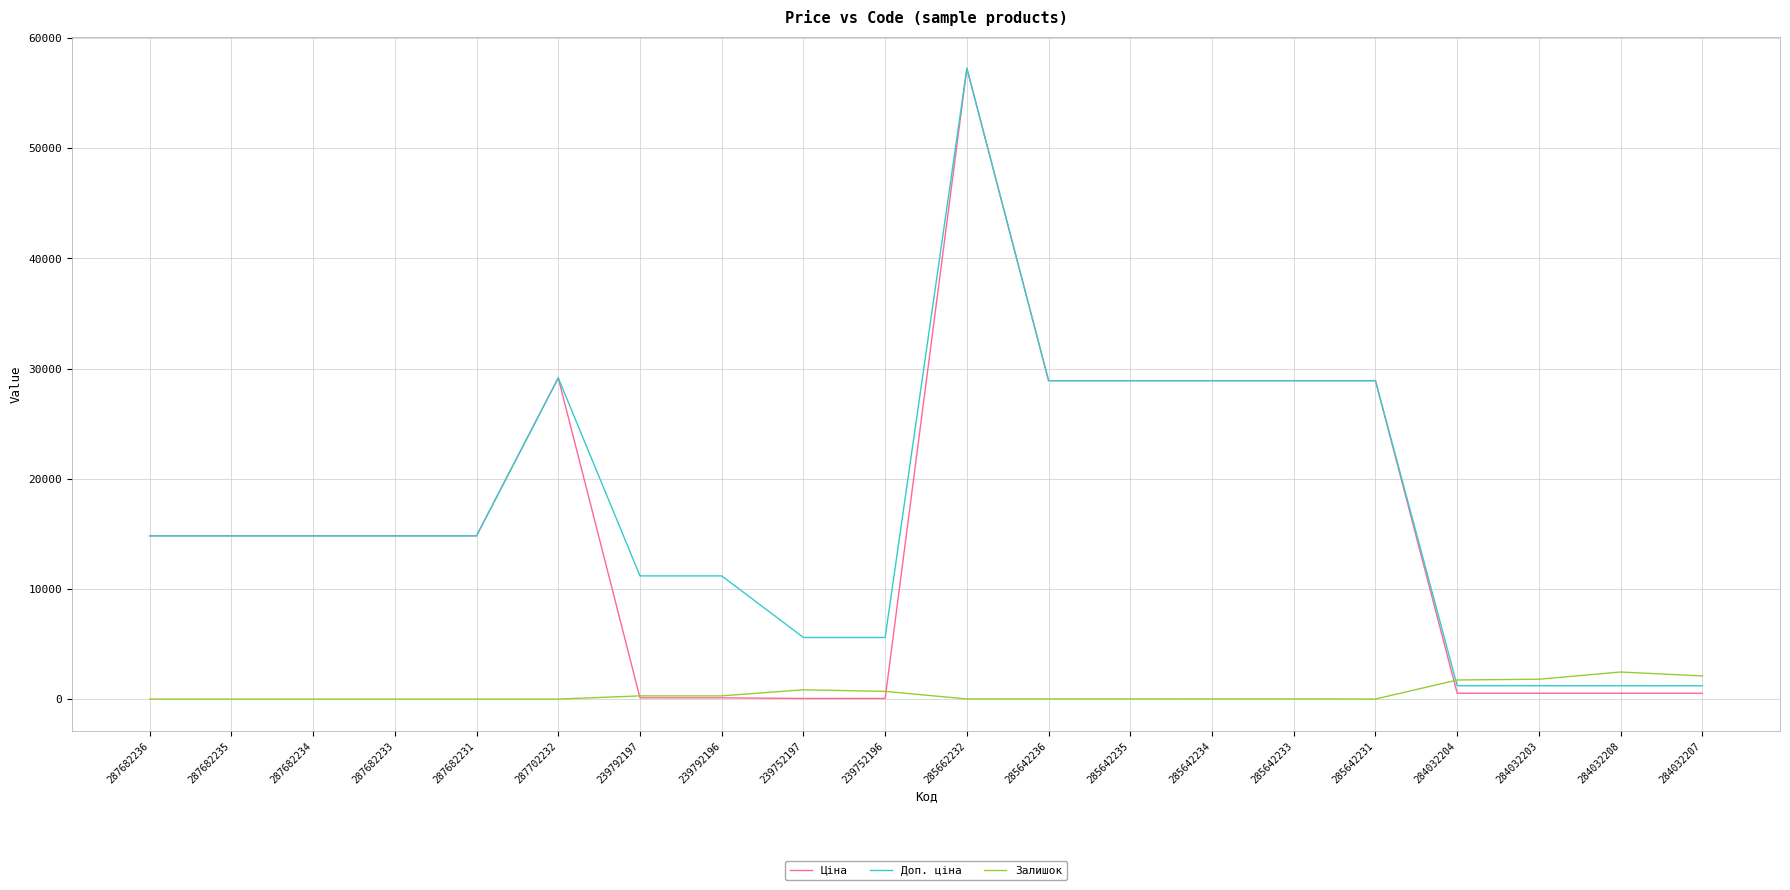

At which label does Ціна first exceed 14817?

287682236